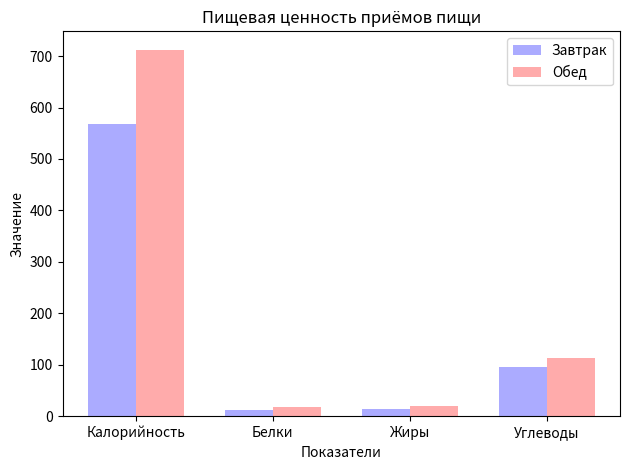

Rank the series by their average value, from highest to lowest.

Обед, Завтрак